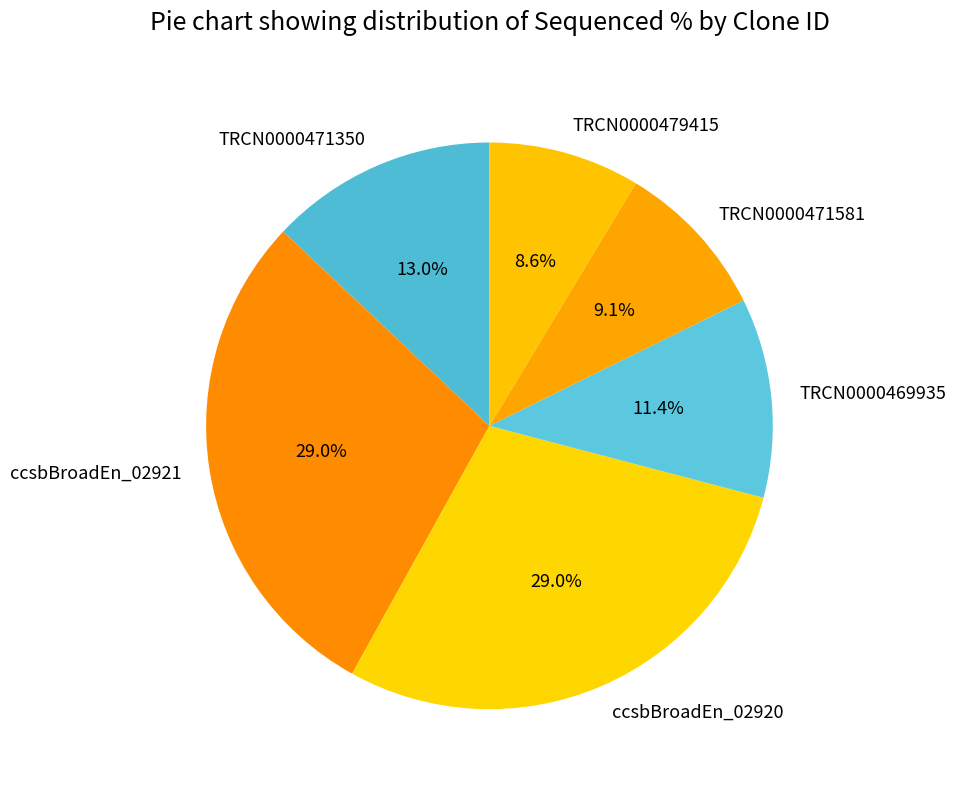

The ccsbBroadEn_02921 slice represents 29% of the pie. True or false?

True